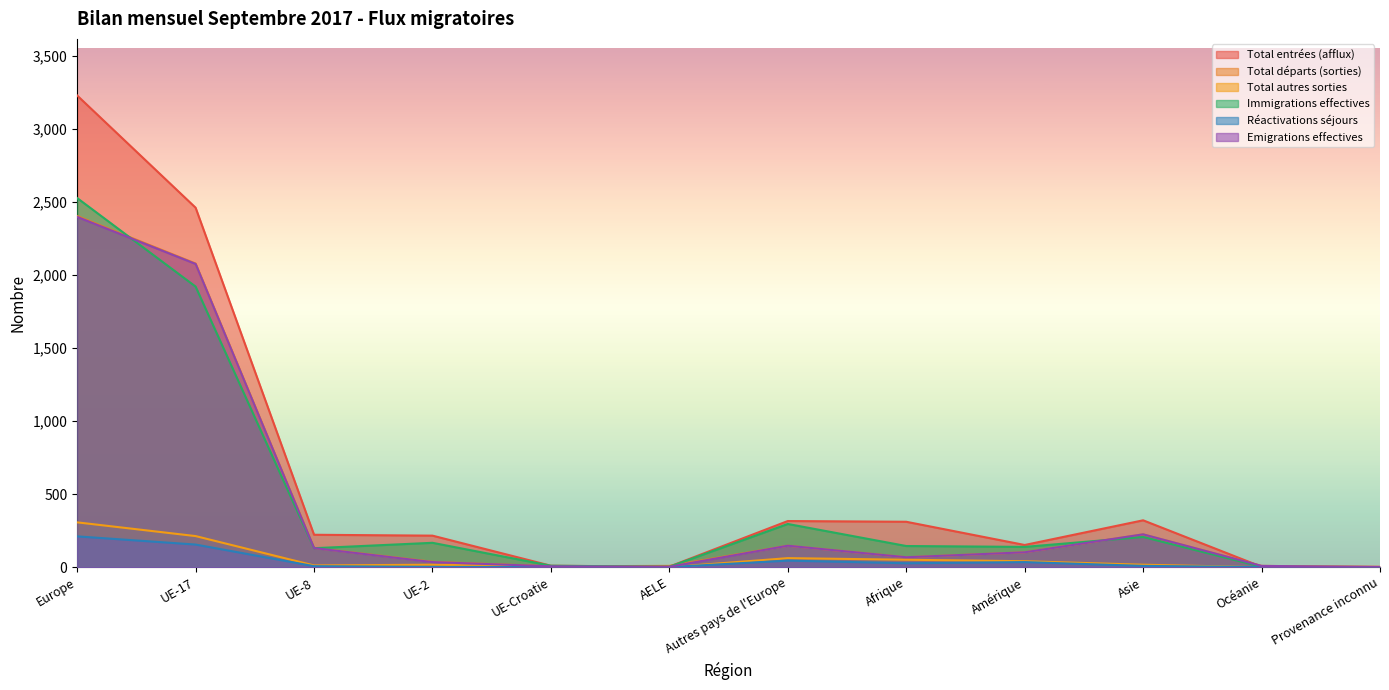

What are all the series names shown in the legend?

Total entrées (afflux), Total départs (sorties), Total autres sorties, Immigrations effectives, Réactivations séjours, Emigrations effectives